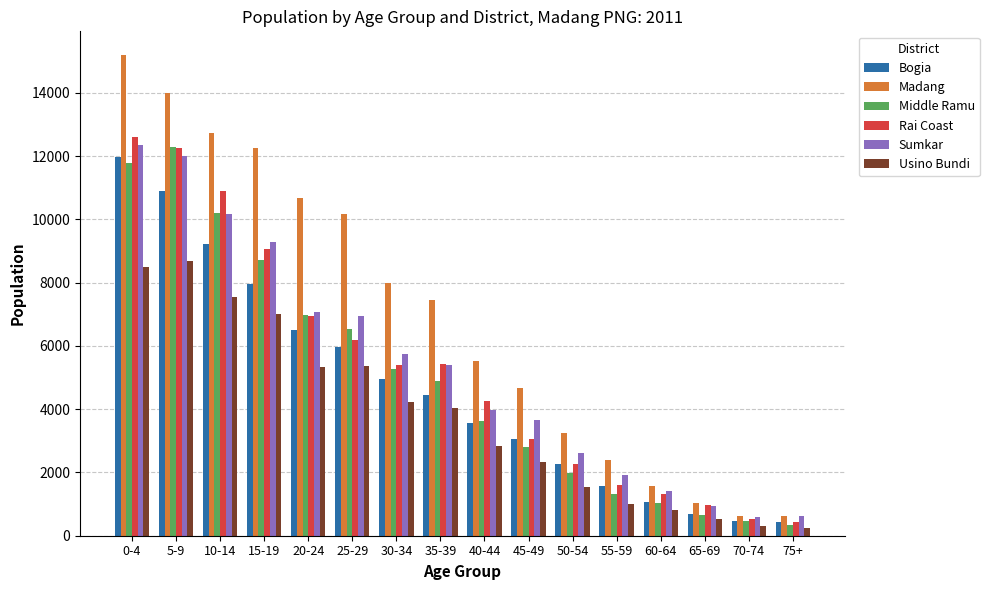

Which series has the largest range (max minus min)?

Madang